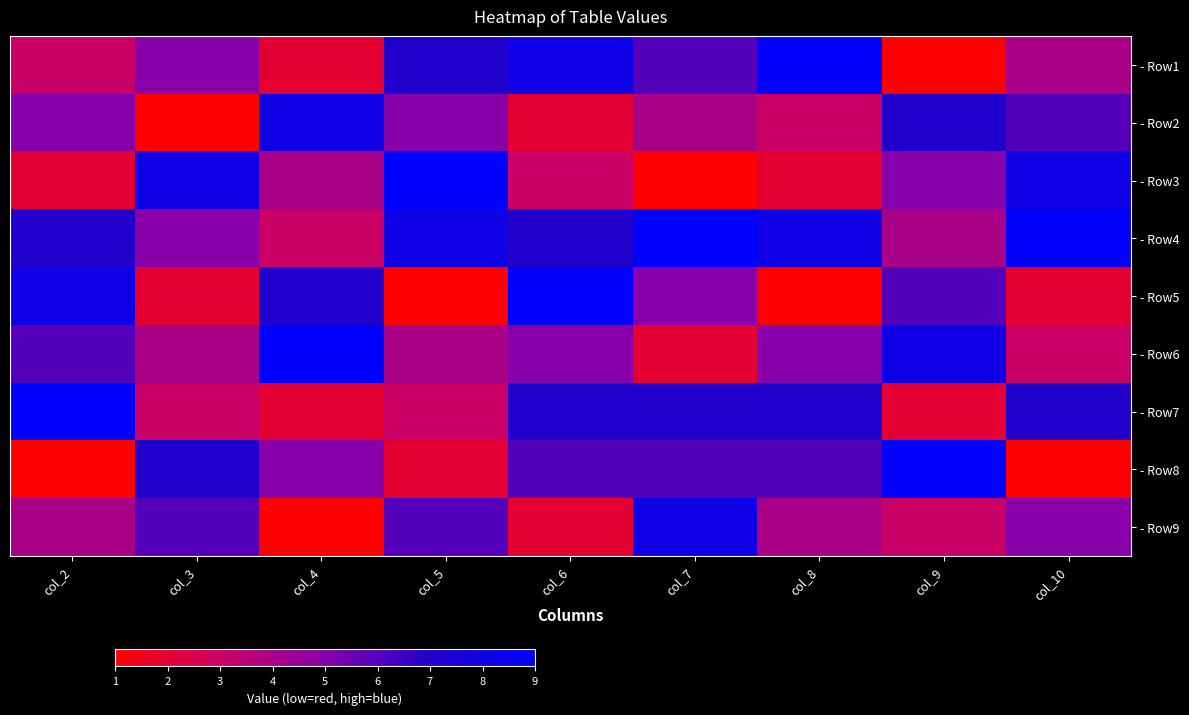

At how many categories does at least one series exceed 3?

9